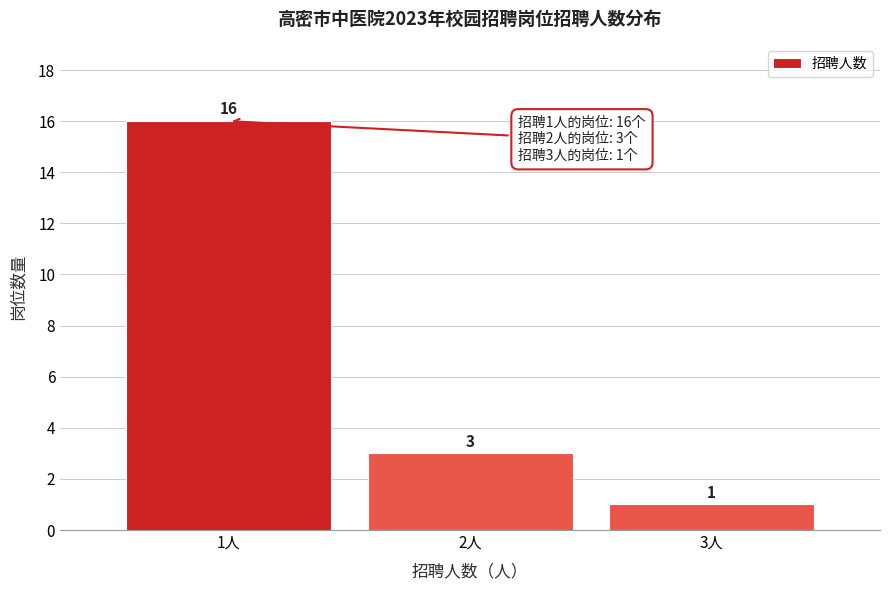

Reading right to left, extract all data points from this chart.

1	3	16